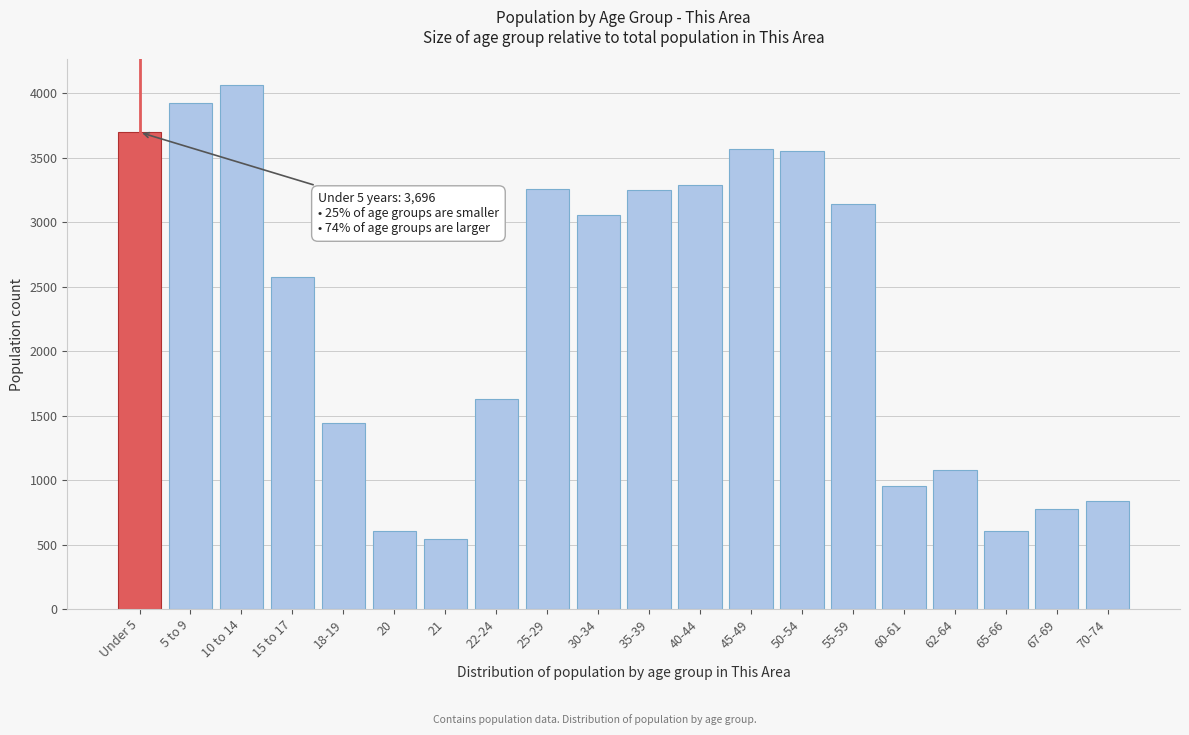

Read the value at 45-49.

3564